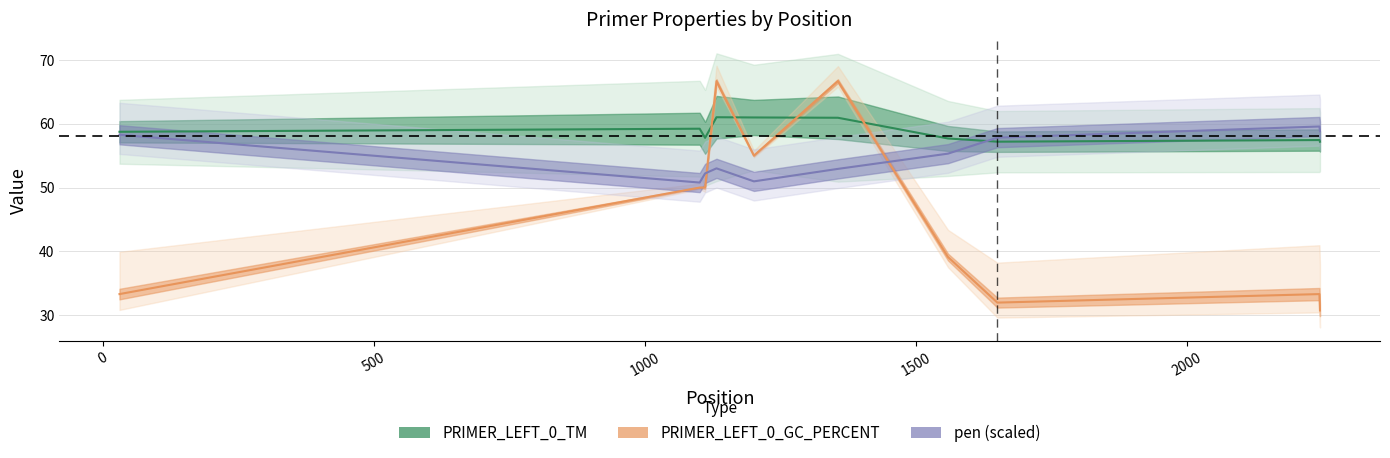

Rank the series at 500 from lowest to highest value.

PRIMER_LEFT_0_GC_PERCENT, pen, PRIMER_LEFT_0_TM